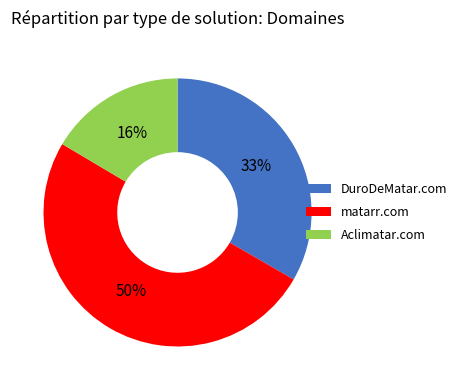

True or false: Aclimatar.com accounts for 2% of the total.

False